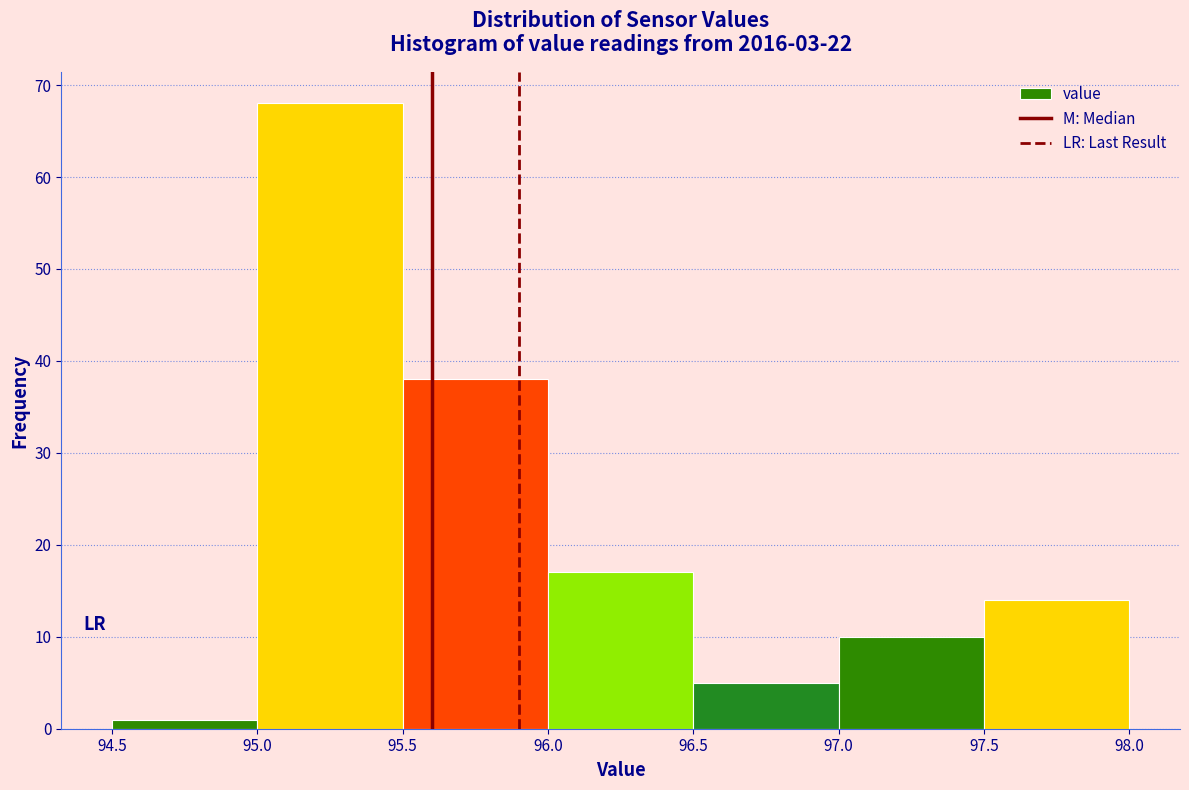

How tall is the bar that spans 96.5 to 97.0 on the x-axis? The values are not printed on the chart, so give them approximately, as read against the axis.

5